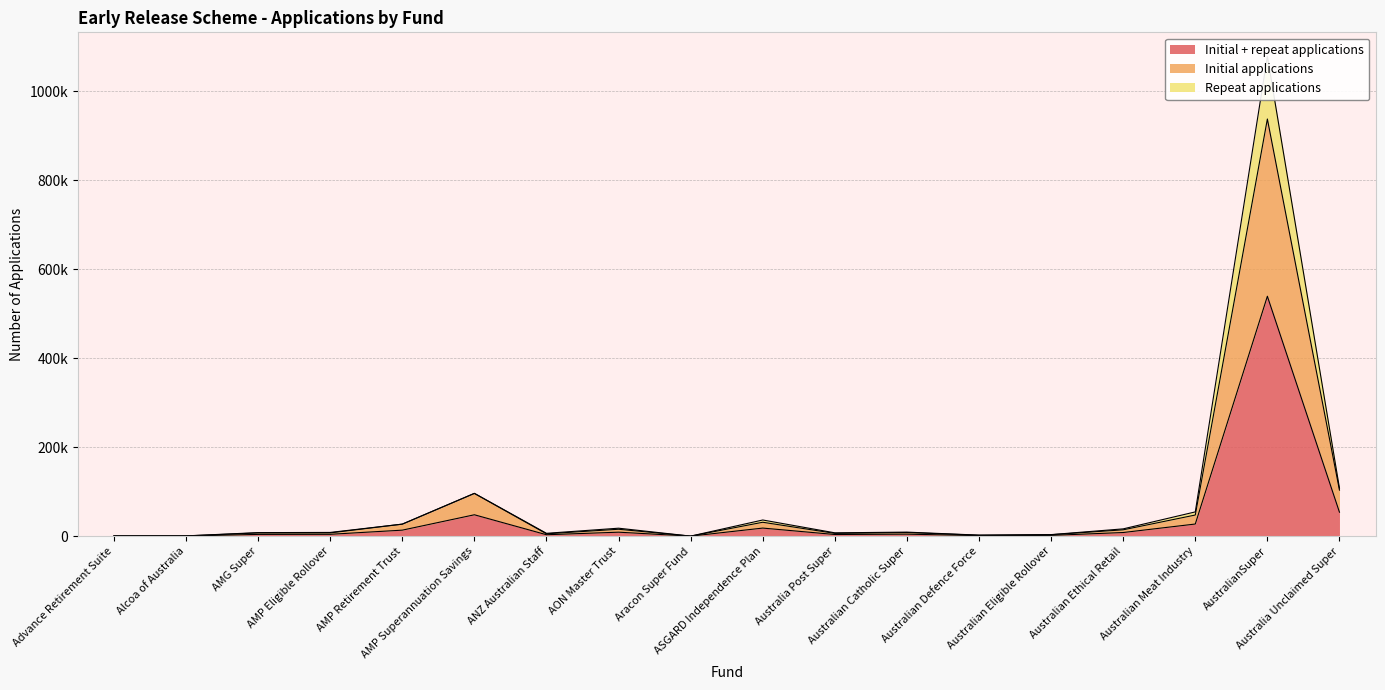

How many interior local peaks does the Repeat applications series have?

5